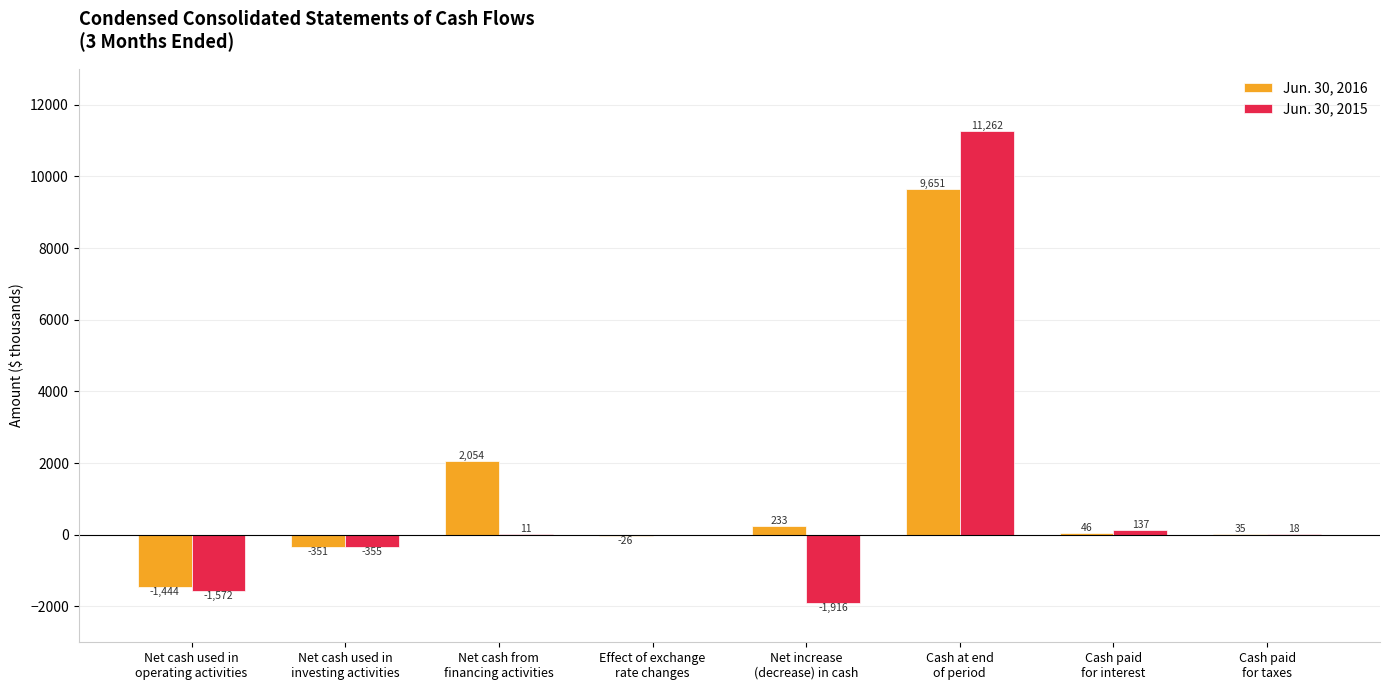

What is the total value across all series at Net cash used in
investing activities?

-706